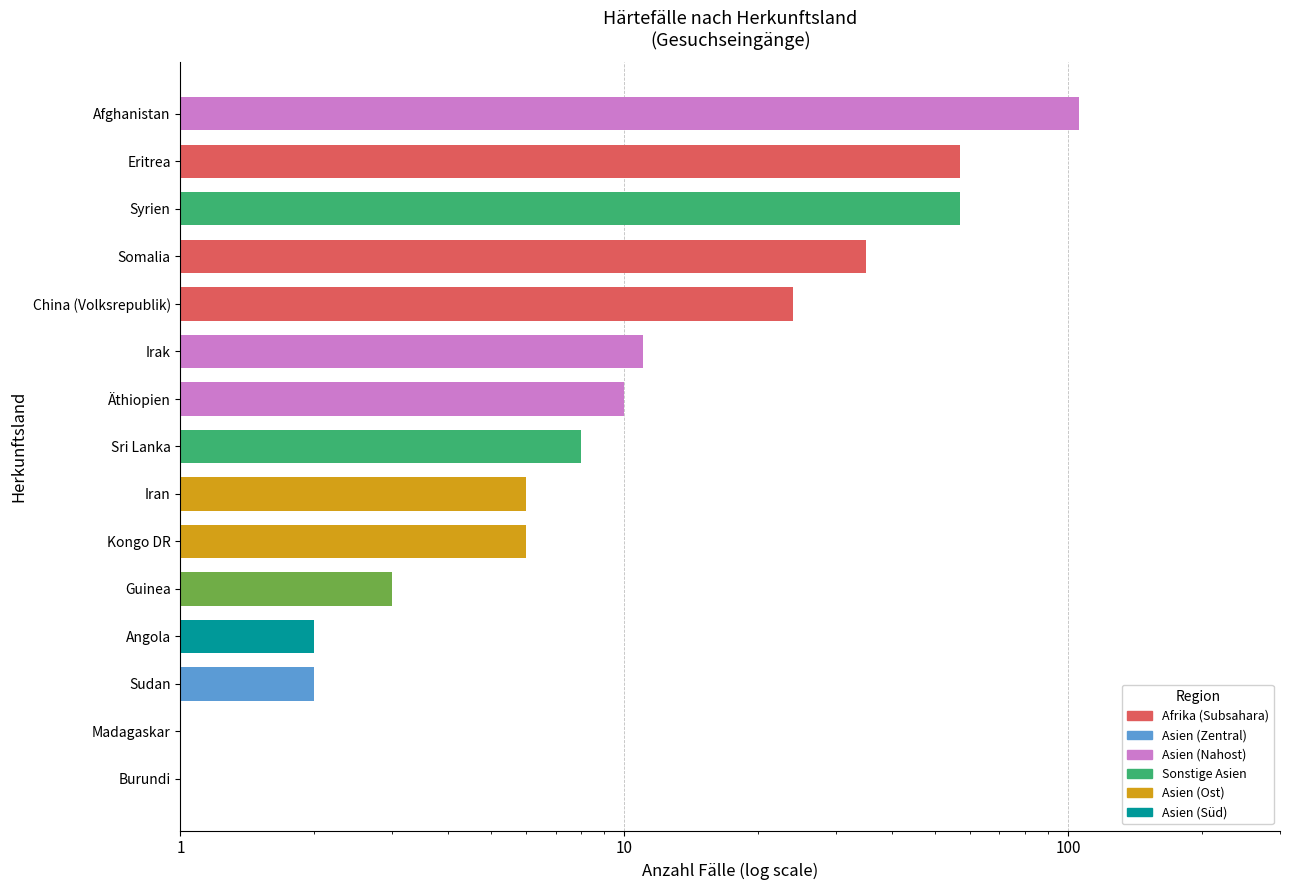

What is the difference between the maximum and minimum values?

105